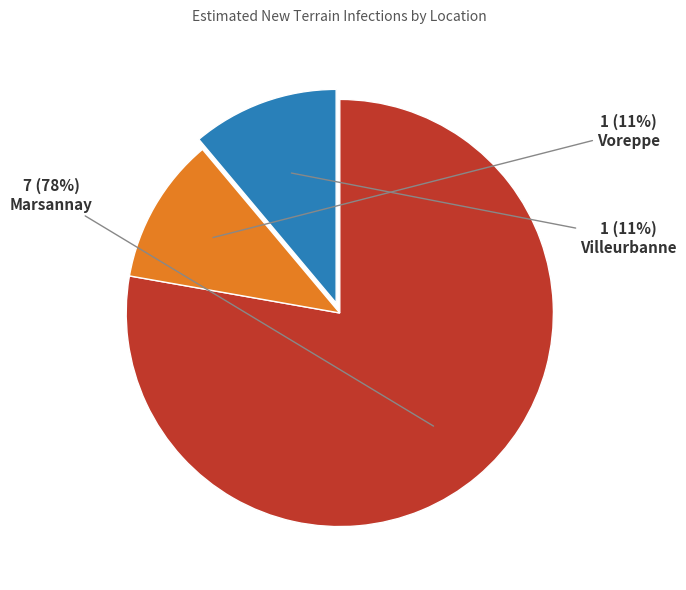

Is there a majority slice in this chart?

Yes